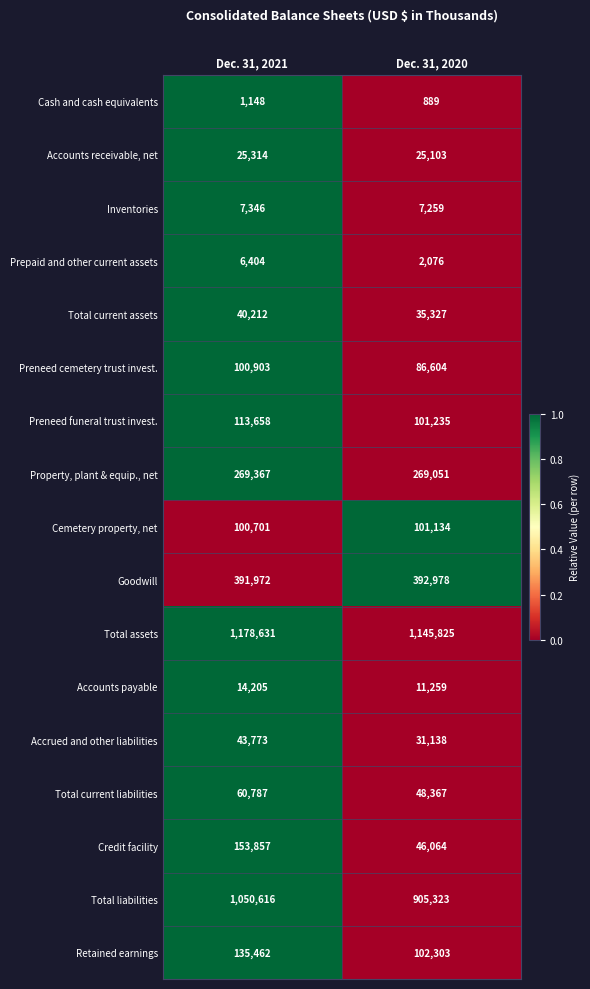

True or false: Accounts receivable, net has a value of 25314 at Dec. 31, 2021.

True